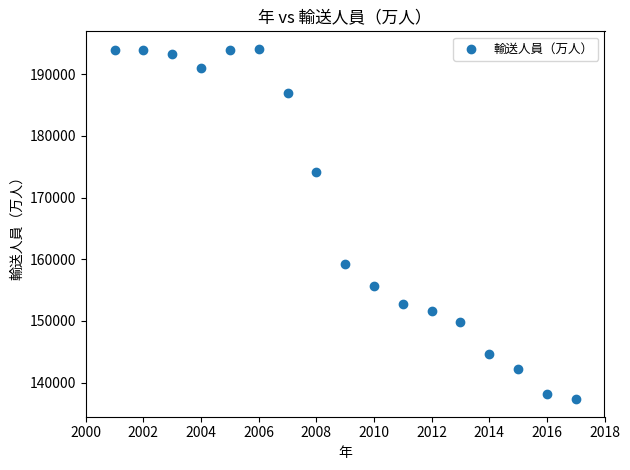

What Y value in the scatter plot is closest to 165715?

159294